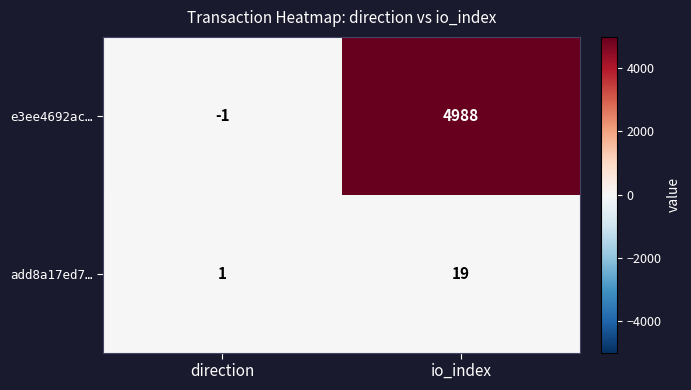

At which category does the chart reach its minimum across all series?

direction